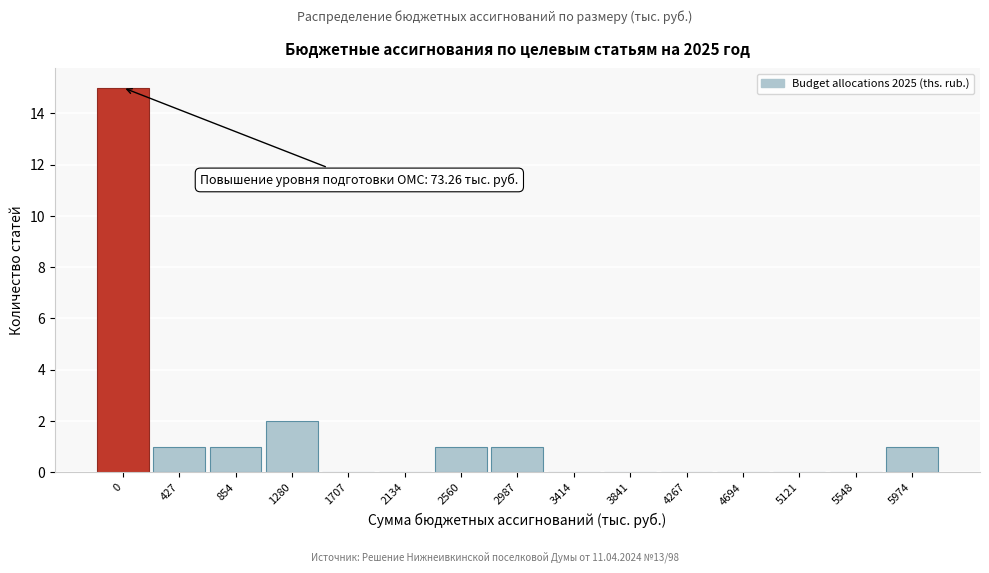

Reading left to right, list all the values displayed in this chart.

0=15	427=1	854=1	1280=2	1707=0	2134=0	2560=1	2987=1	3414=0	3841=0	4267=0	4694=0	5121=0	5548=0	5974=1